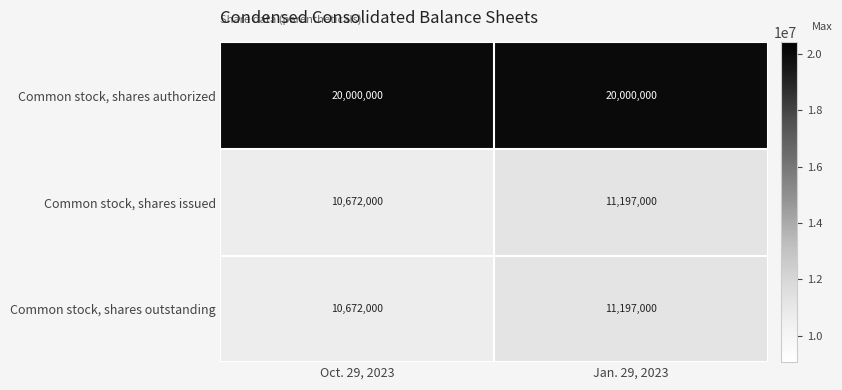

Reading right to left, what are all the values shown in this chart?

Common stock, shares authorized: 20000000	20000000
Common stock, shares issued: 11197000	10672000
Common stock, shares outstanding: 11197000	10672000